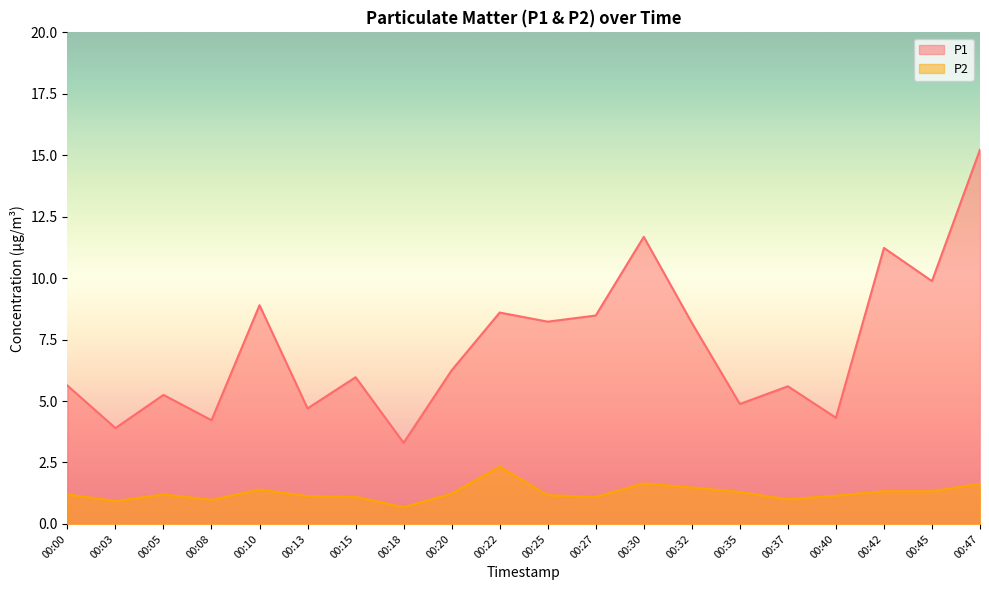

True or false: P1 has more than 0 points higher than both neighbors.

True